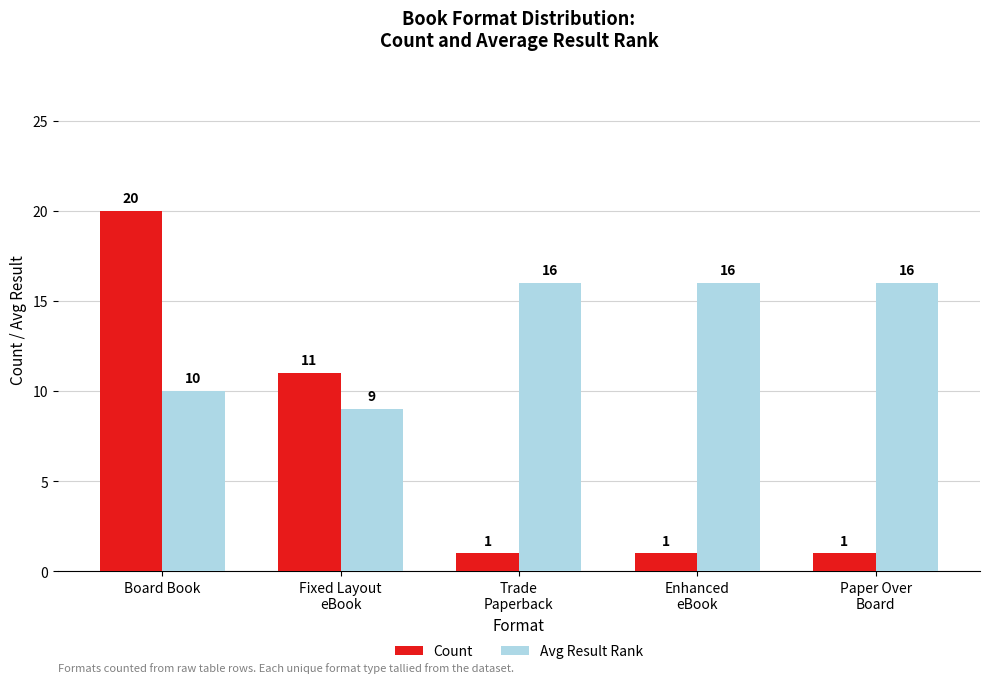

Which label corresponds to the largest value in the chart?

Board Book